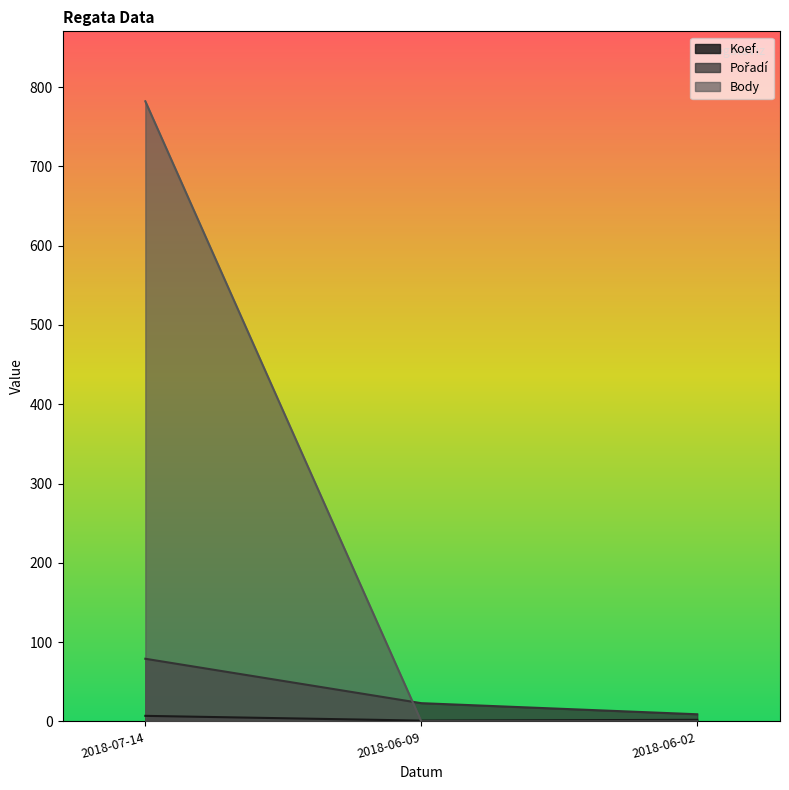

What is the sum of the Koef. values at 2018-06-02 and 2018-07-14?

9